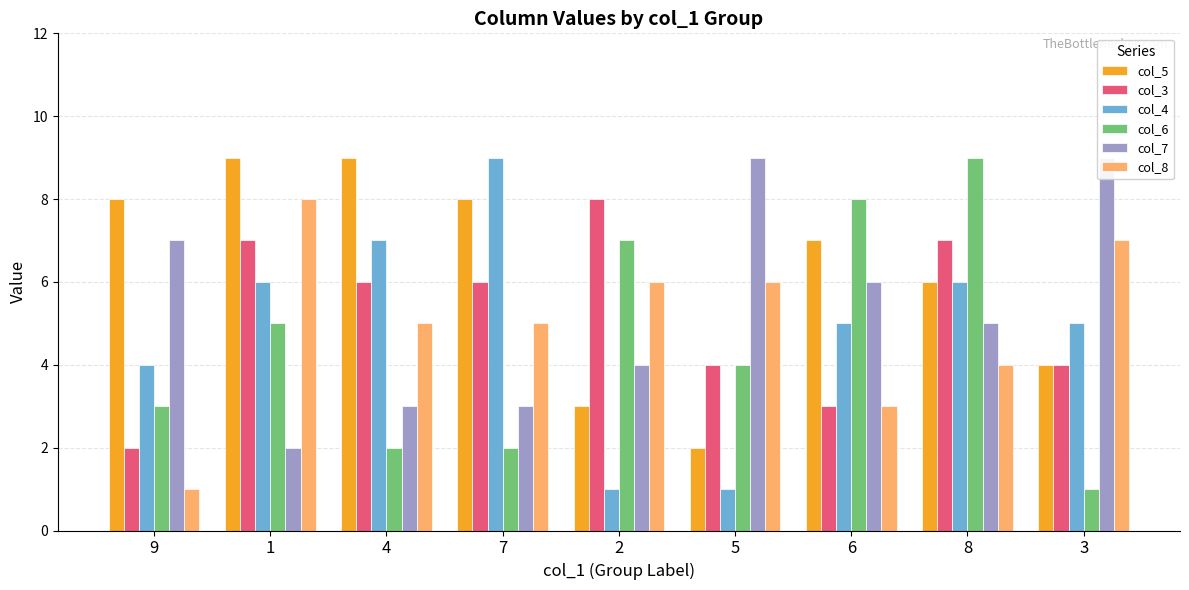

What is the difference between the col_5 values at 5 and 2?

1